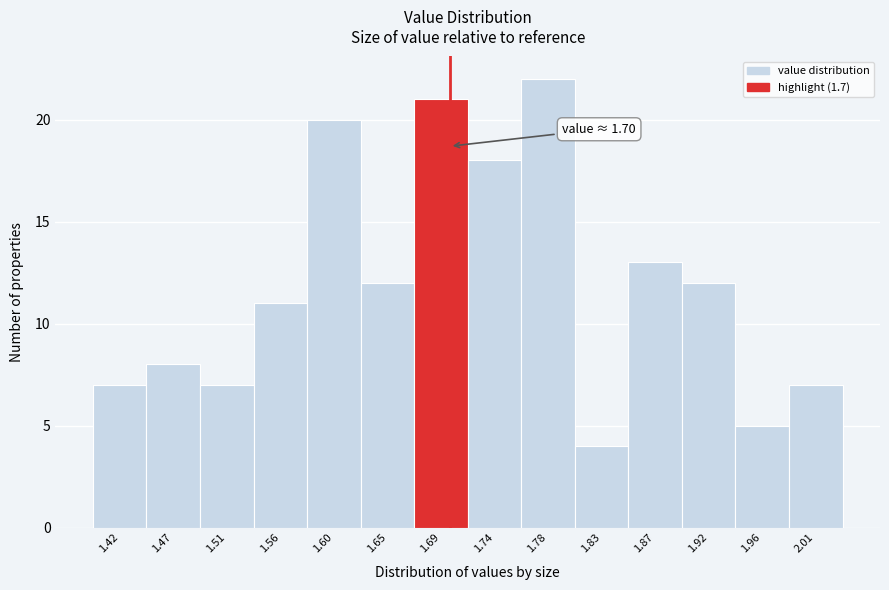

Over which range of the x-axis is the bar tallest?

1.760 to 1.805